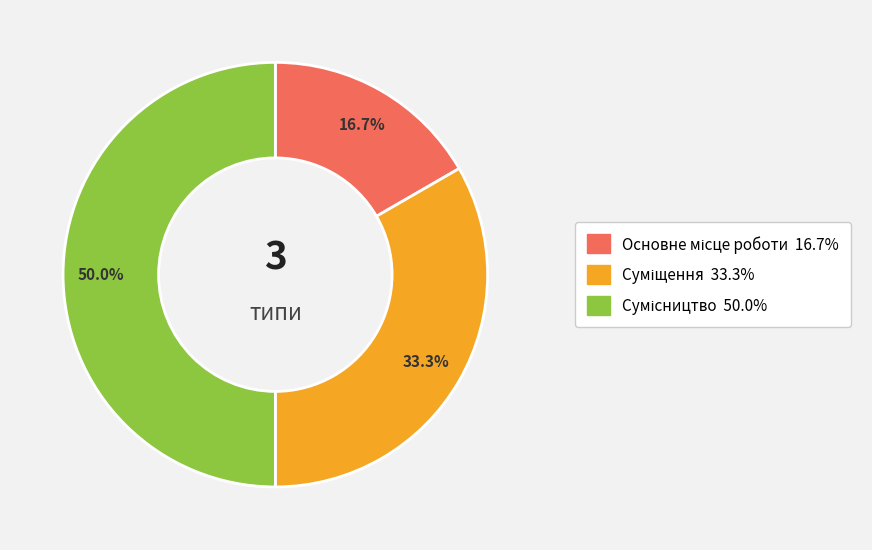

Count the number of slices in the pie.

3